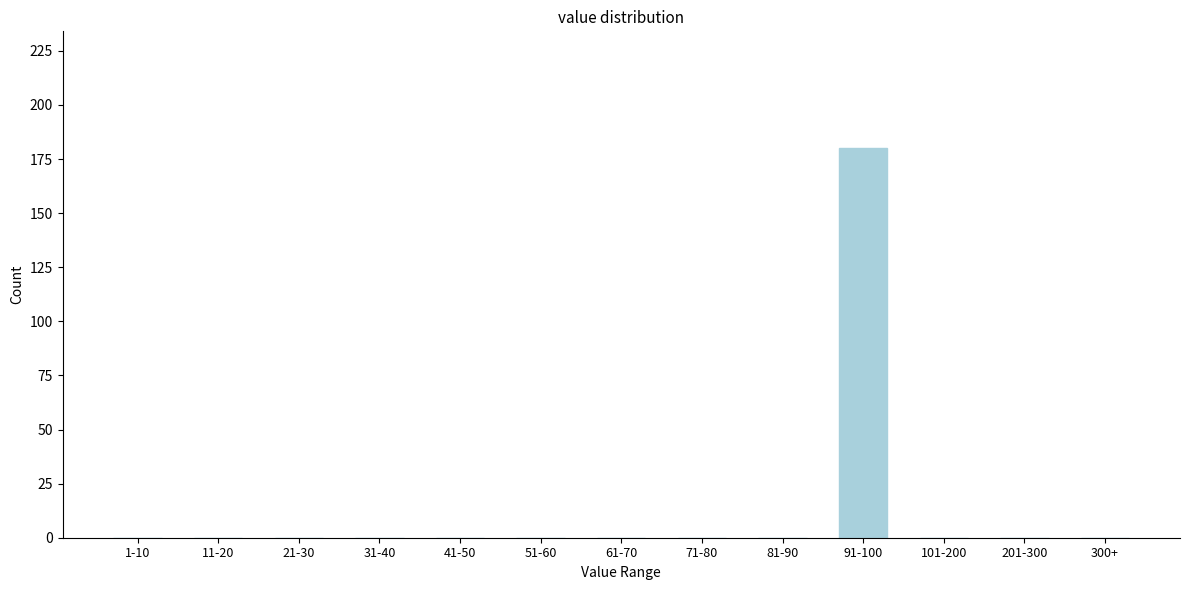

Reading right to left, transcribe all the data shown in this chart.

300+=0	201-300=0	101-200=0	91-100=180	81-90=0	71-80=0	61-70=0	51-60=0	41-50=0	31-40=0	21-30=0	11-20=0	1-10=0